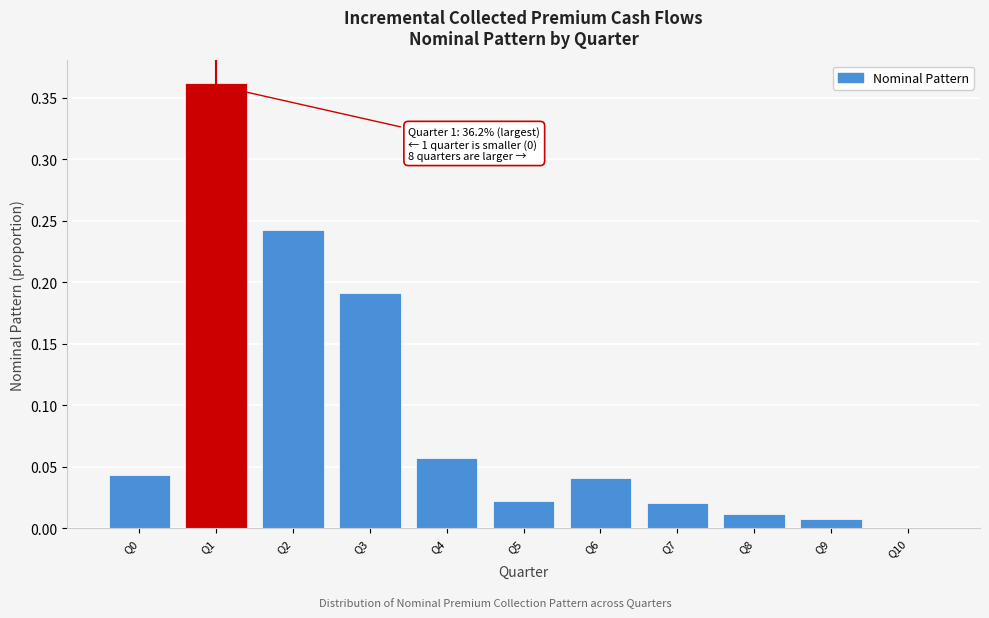

Which has a higher value, Q1 or Q4?

Q1